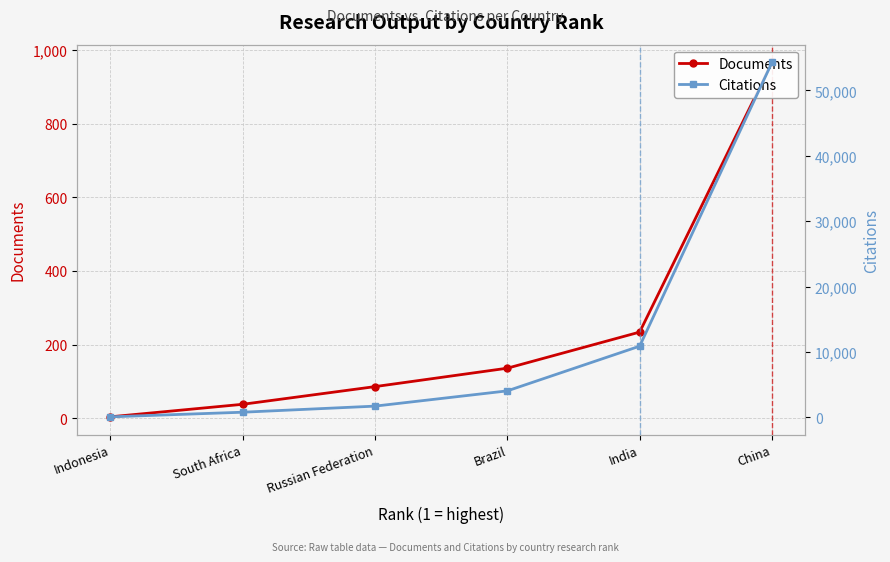

Which series has the largest range (max minus min)?

Citations